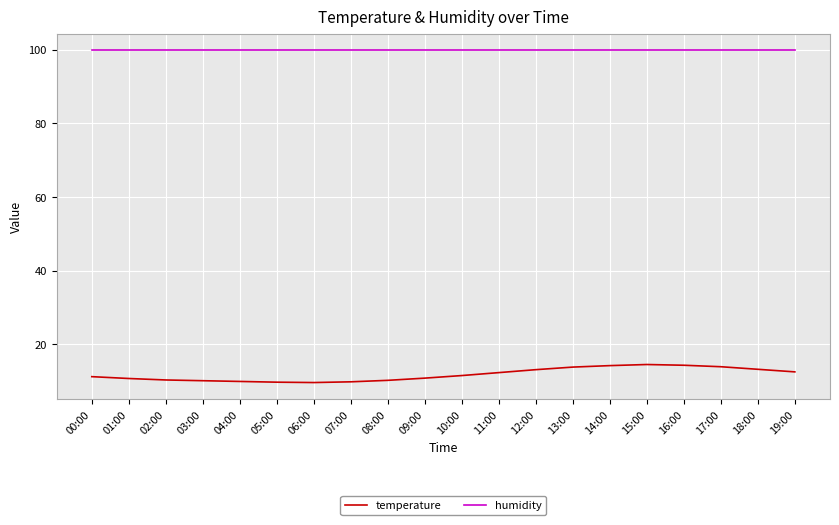

What is the difference between the maximum and minimum values in the temperature series?

4.9